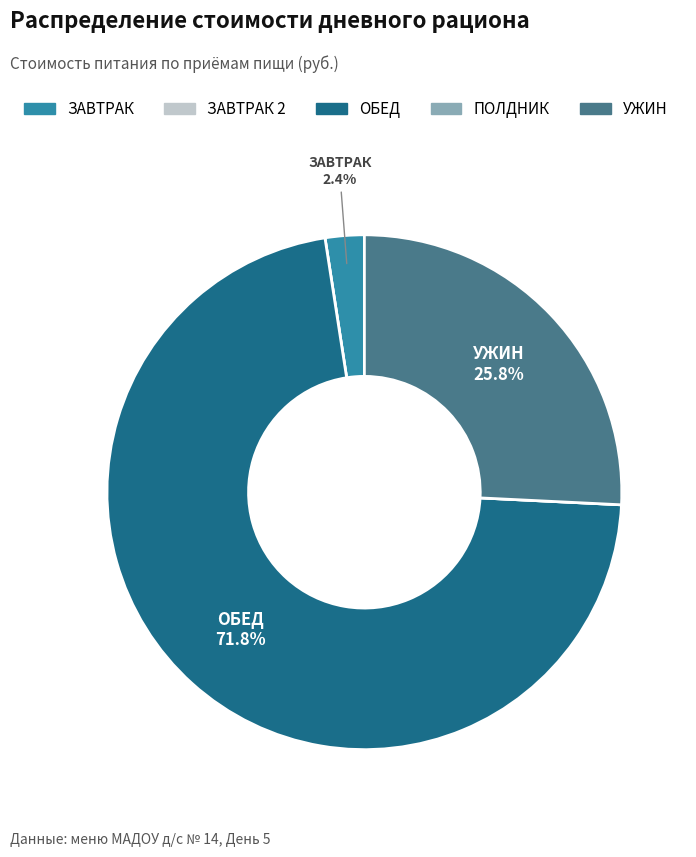

Is there any slice that represents more than half of the pie?

Yes